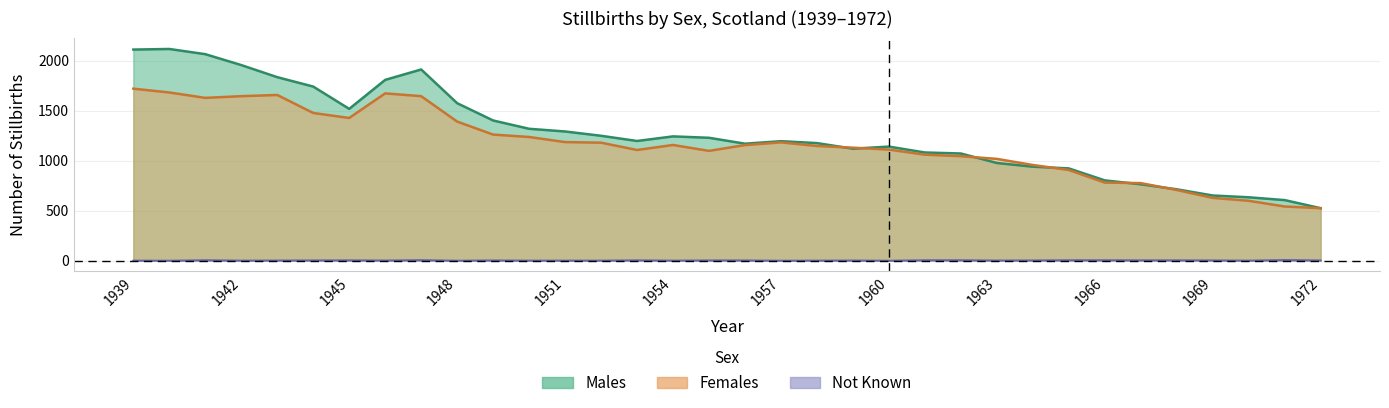

Rank the series at 1941 from highest to lowest value.

Males, Females, Not Known